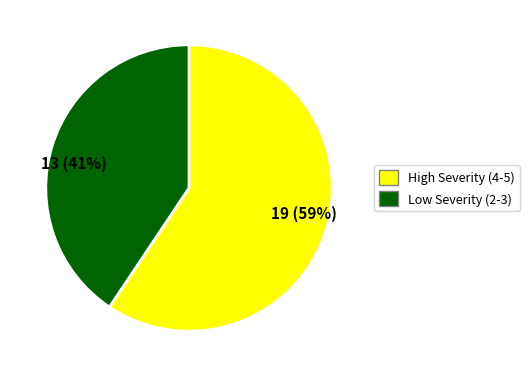

Which has a higher value, Low Severity (2-3) or High Severity (4-5)?

High Severity (4-5)